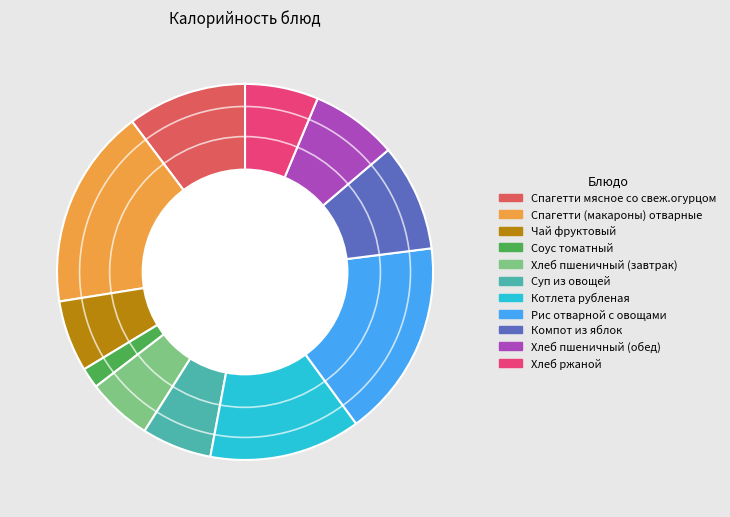

Which category has the smallest portion of the pie?

Соус томатный